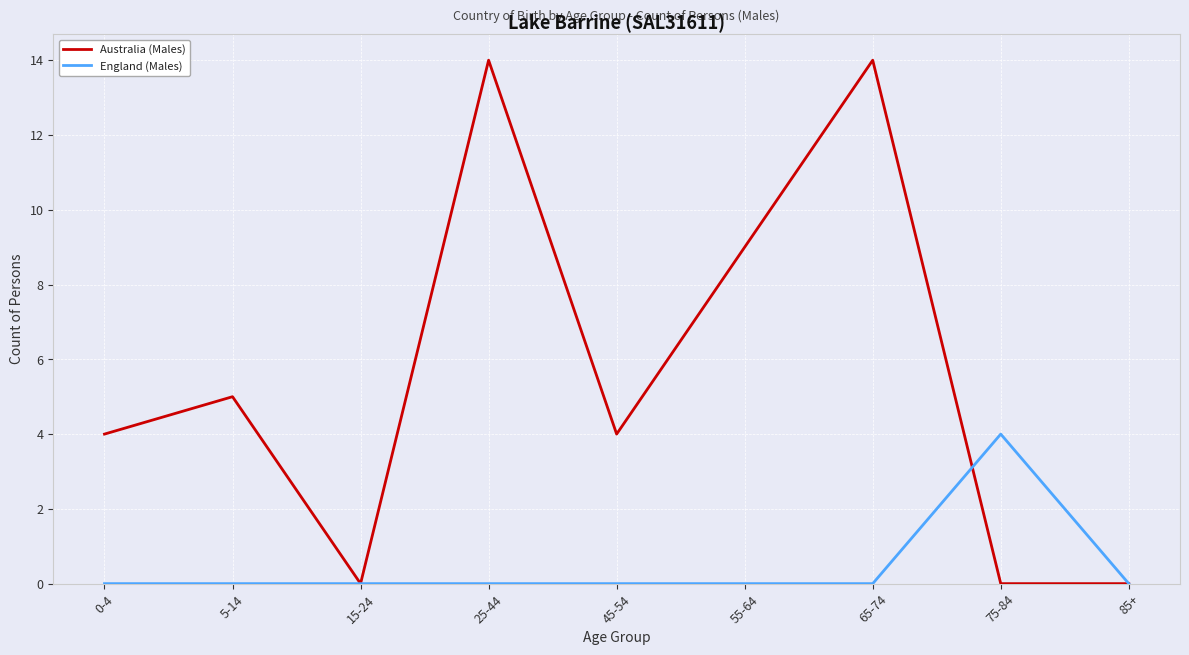

Rank the series by their average value, from highest to lowest.

Australia (Males), England (Males)